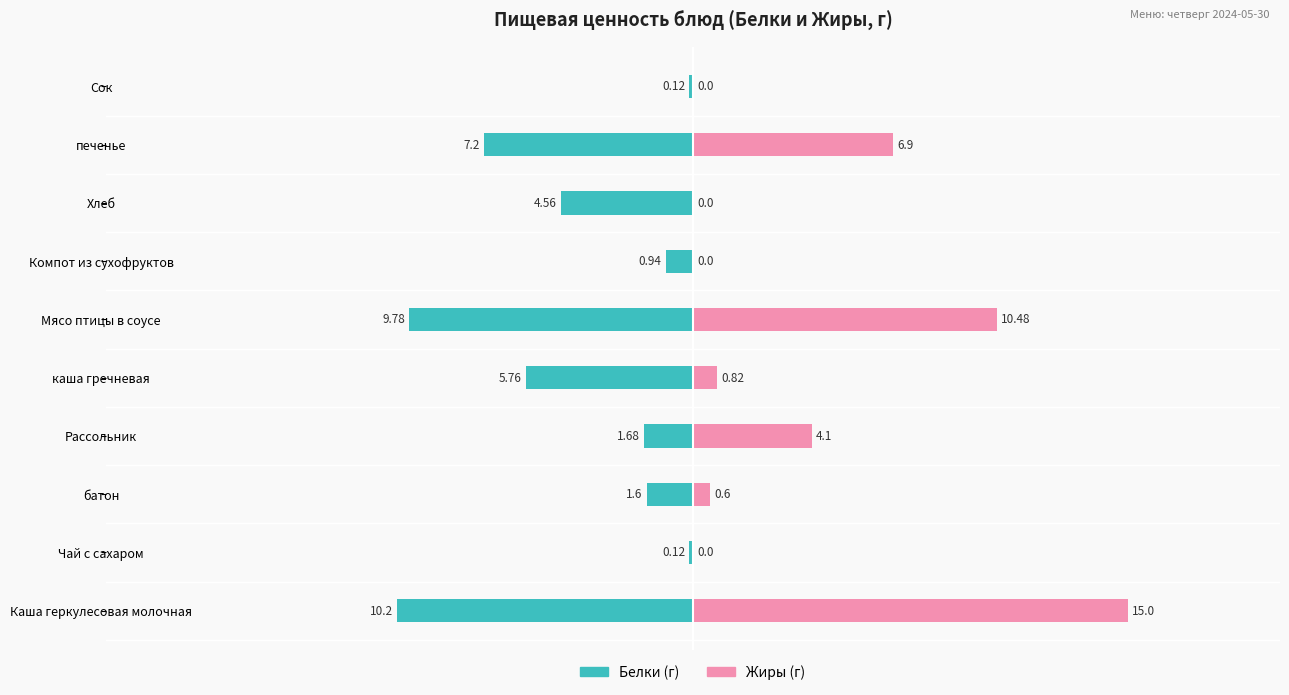

What is the average value of the Белки series?

-4.2